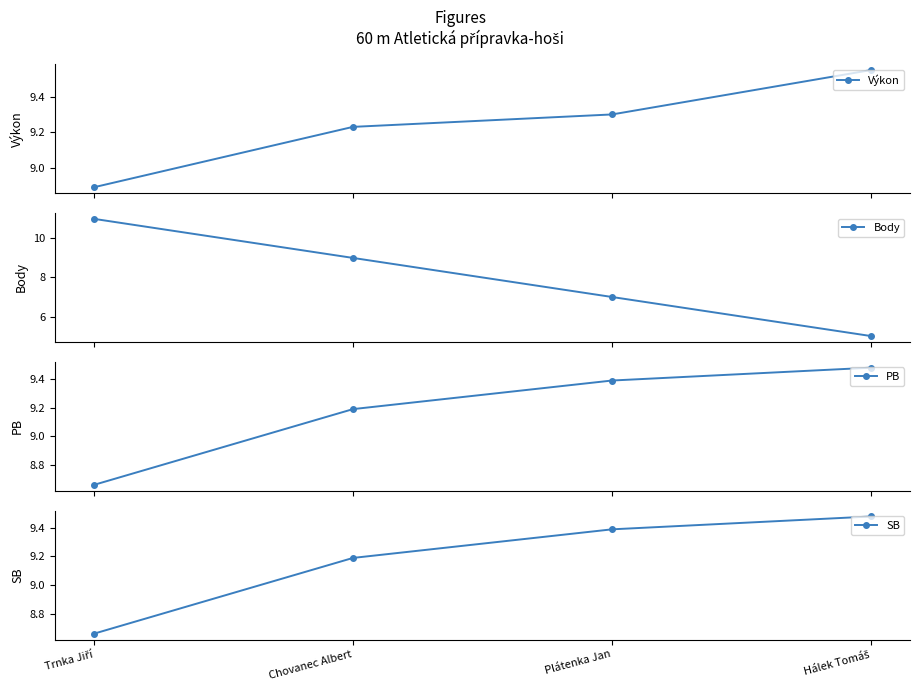

What is the difference between the highest and lowest values at Hálek Tomáš?

4.6